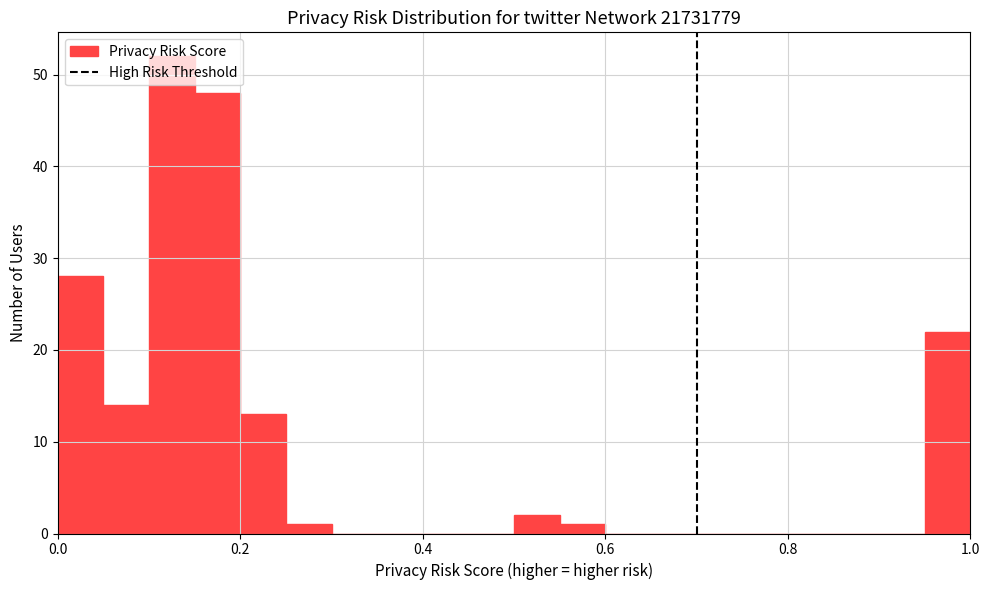

Read against the x-axis, roughly where is the centre of the tallest bar?

0.12